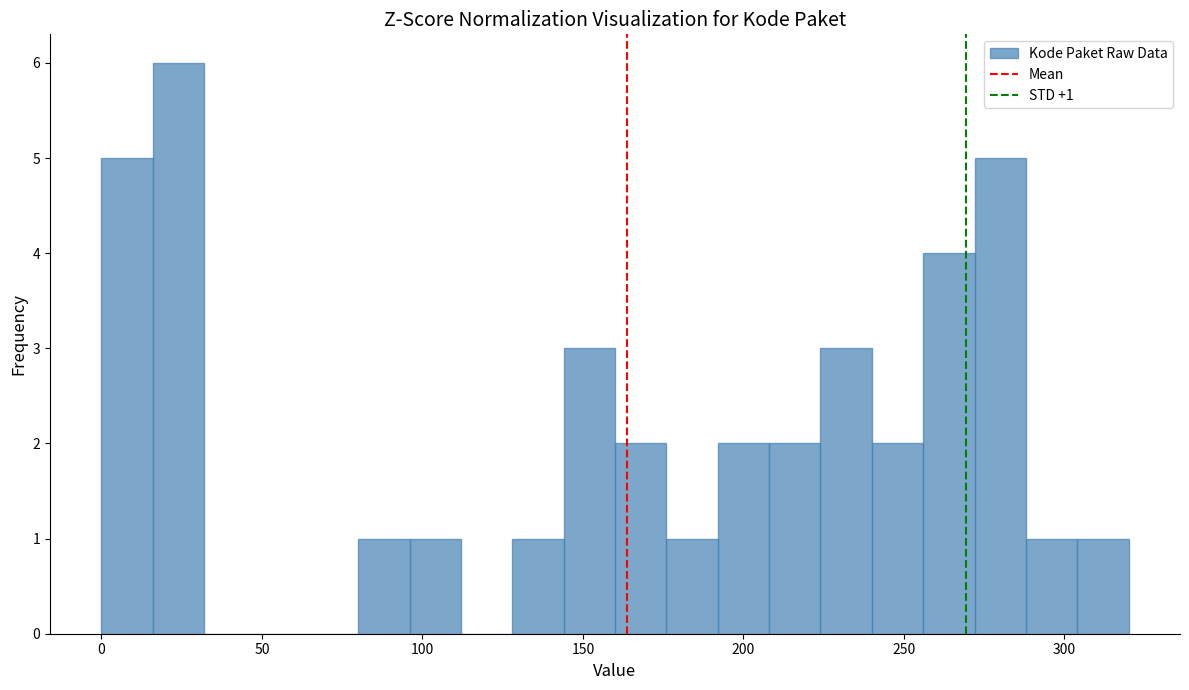

Read against the x-axis, roughly where is the centre of the tallest bar?

25